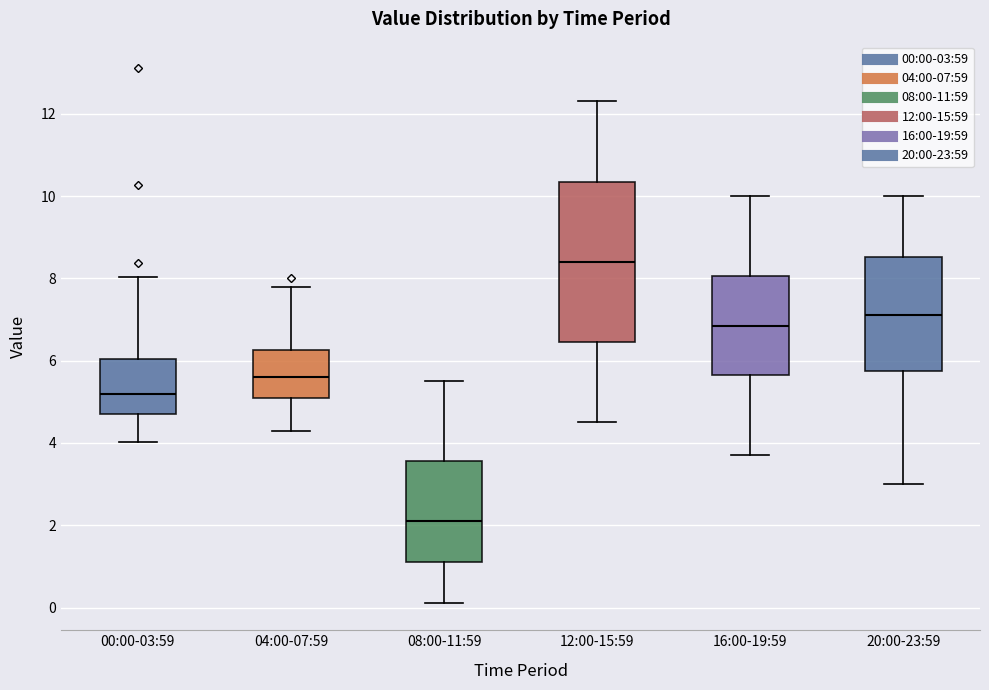

Where does the upper whisker of the box for 08:00-11:59 end on the y-axis? The values are not printed on the chart, so give them approximately, as read against the axis.

5.6